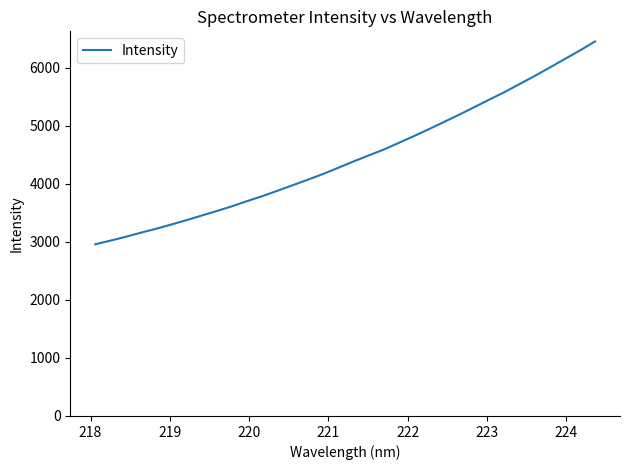

What is the difference between the maximum and minimum values?

3496.9